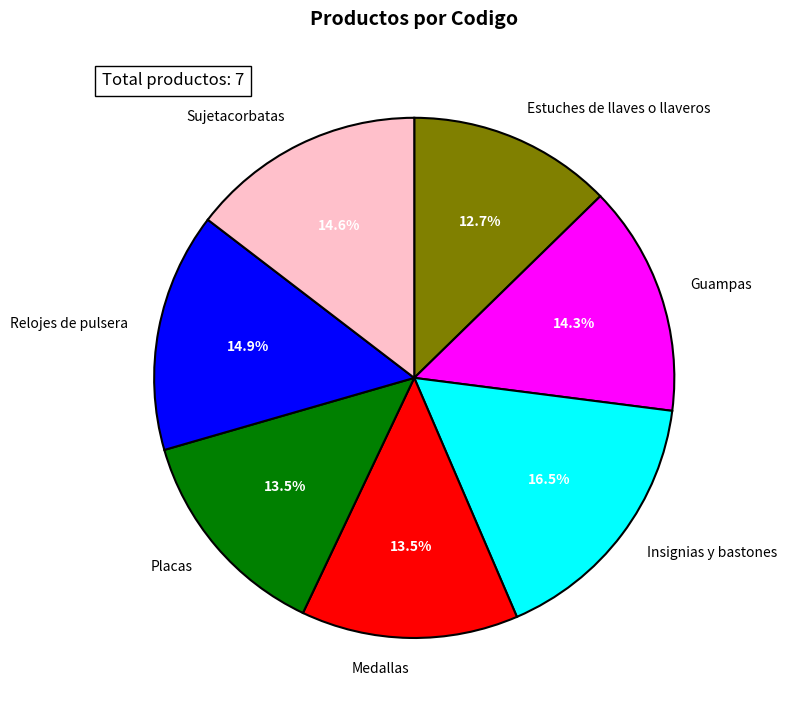

Rank the categories by value from highest to lowest.

Insignias y bastones, Relojes de pulsera, Sujetacorbatas, Guampas, Placas, Medallas, Estuches de llaves o llaveros